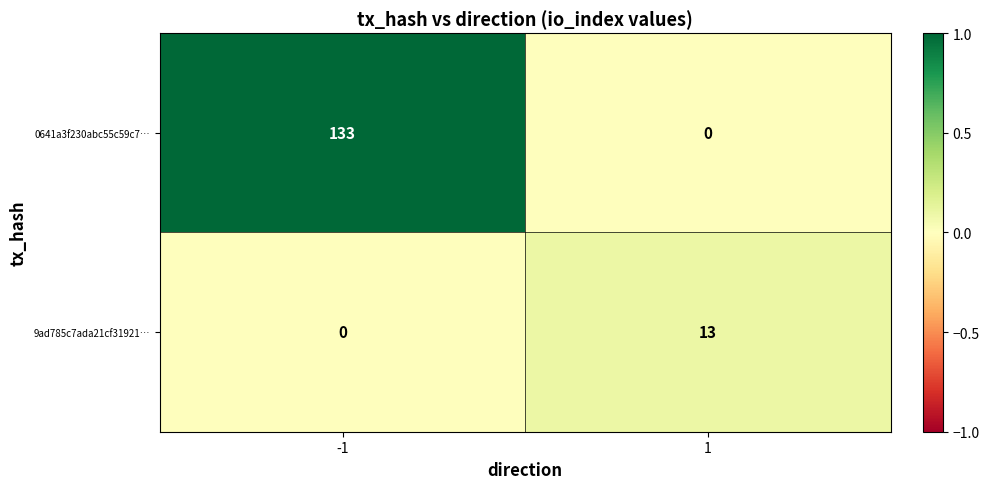

How many positive values does the 0641a3f230abc55c59c7… series have?

1